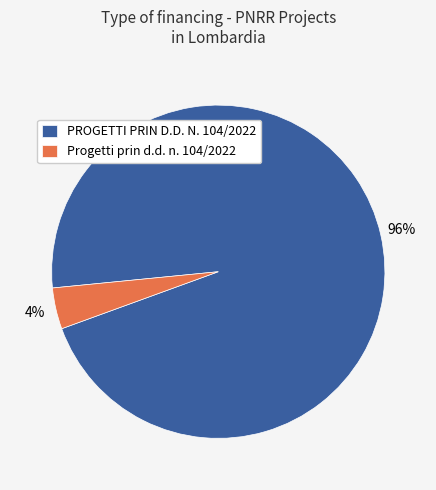

To the nearest percent, what is the difference between the largest and smallest slice percentages?

92%